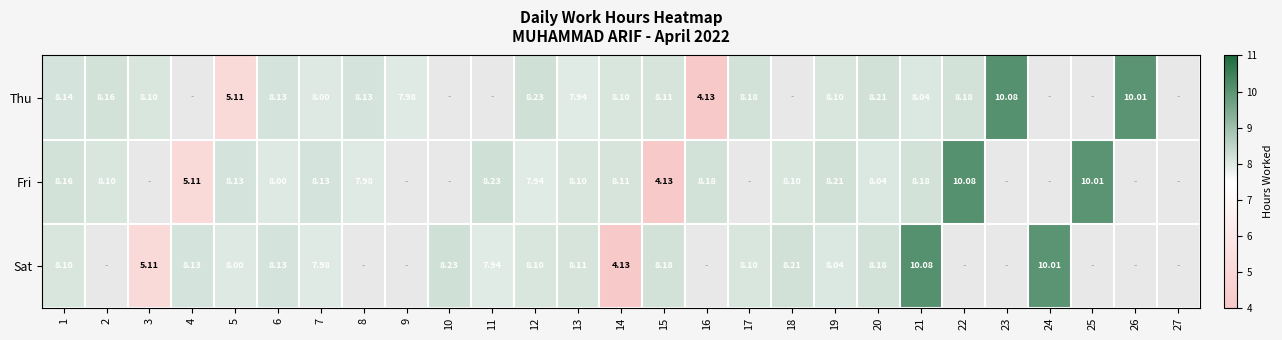

Which series changed the most between 5 and 21?

Thu